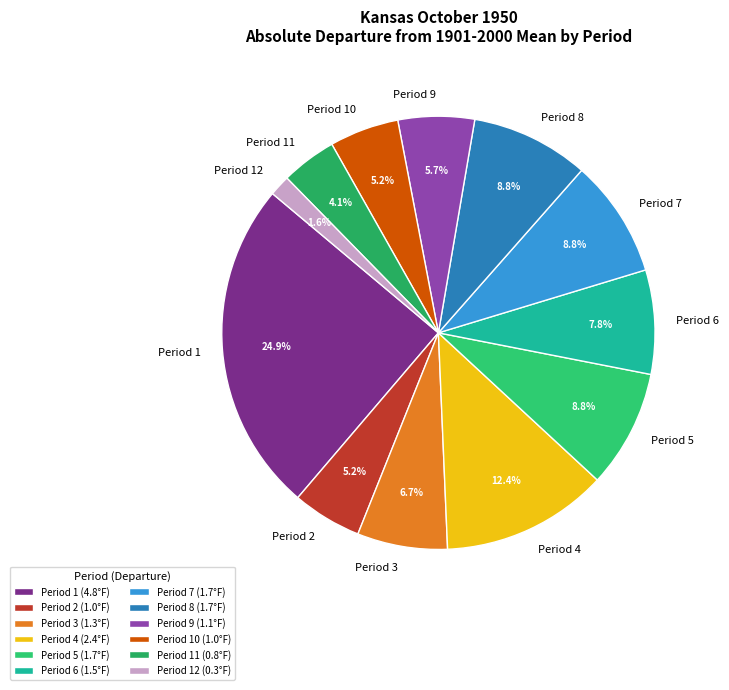

Count the number of slices in the pie.

12